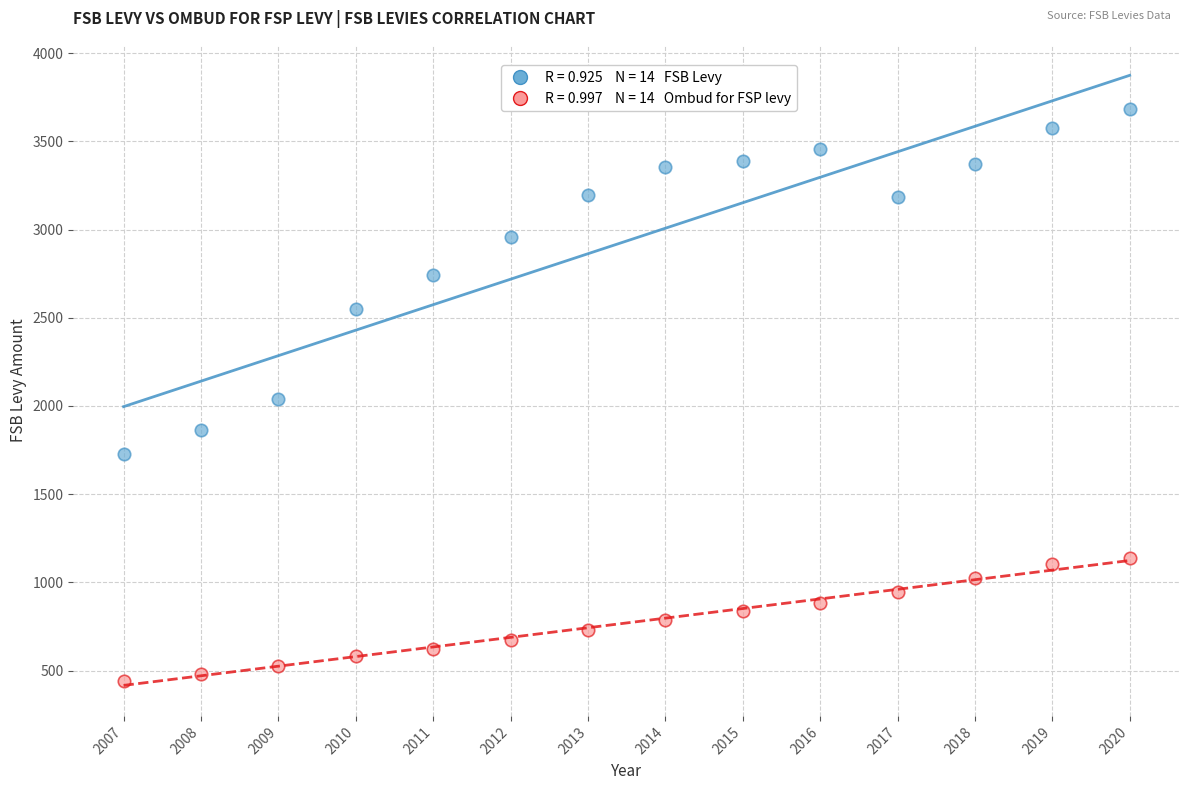

Across all data points, what is the range of Y values (max minus min)?

3242